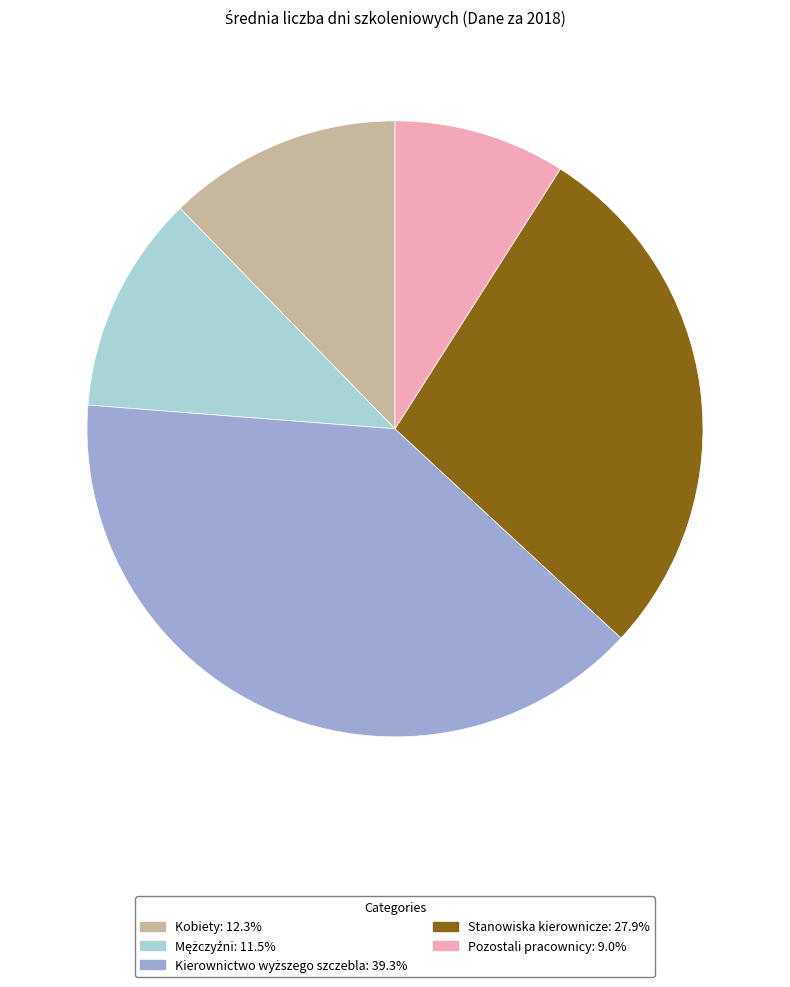

Approximately how many times larger is the value at Kobiety compared to Stanowiska kierownicze?

0.4